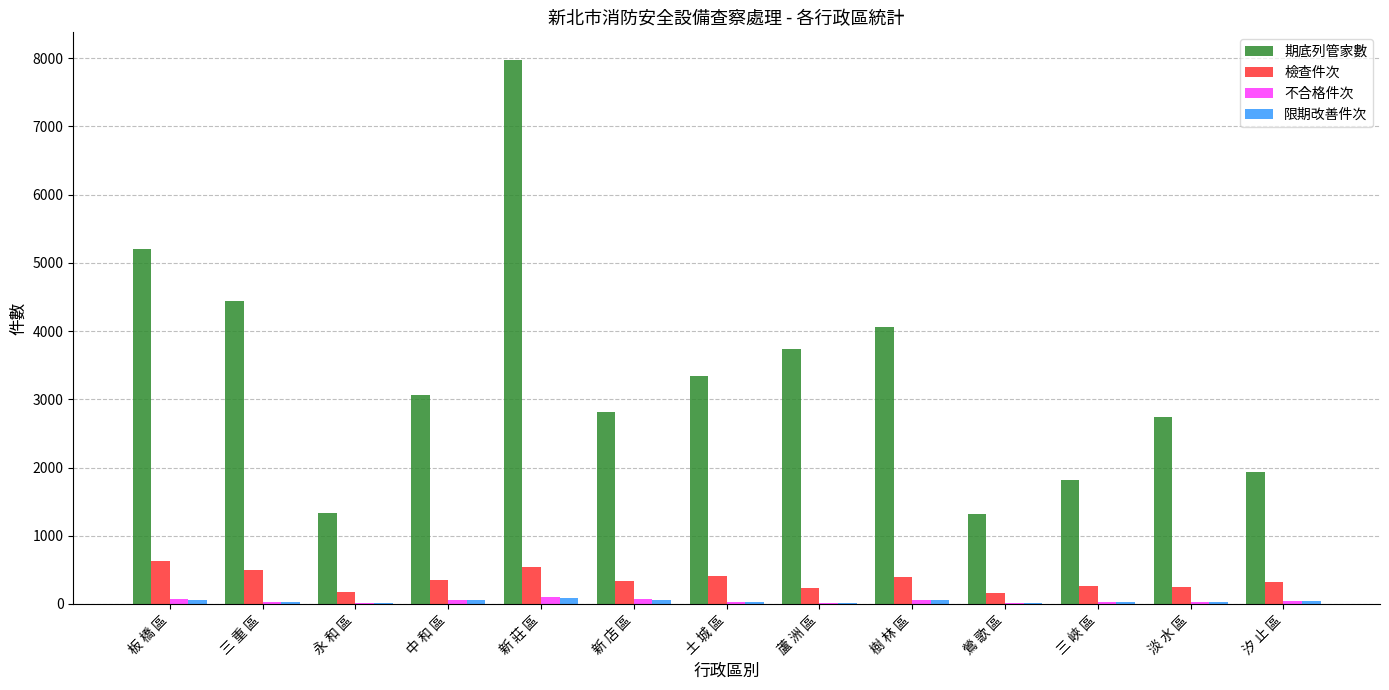

Between 三 重 區 and 新 店 區, which series saw the biggest shift?

期底列管家數